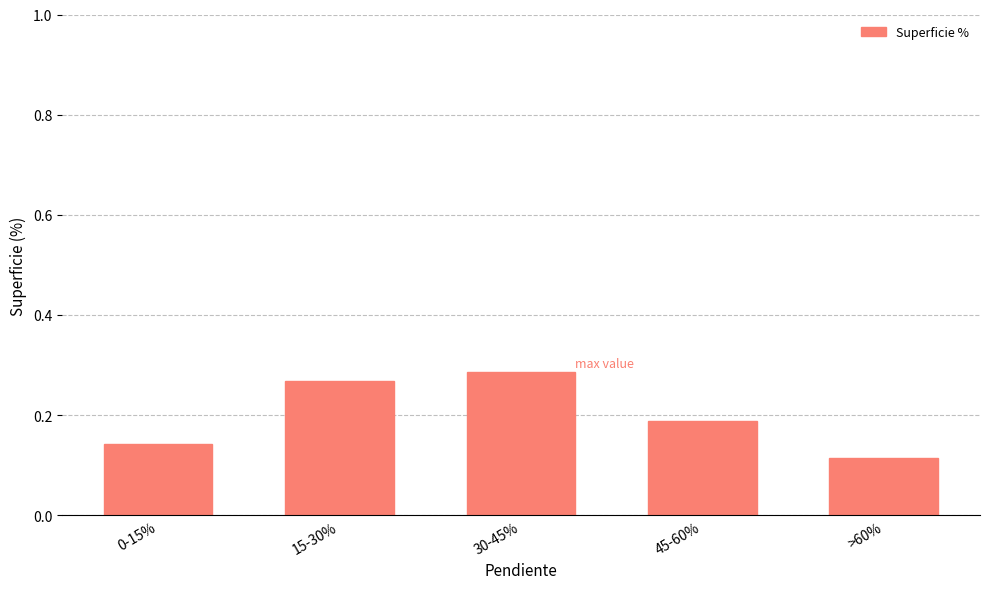

Between >60% and 15-30%, which is larger?

15-30%